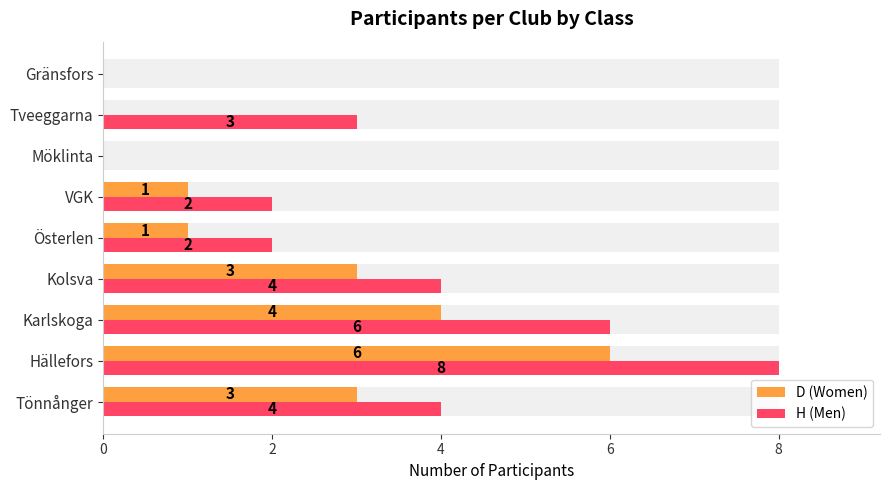

Reading right to left, list all the values displayed in this chart.

D (Women): 0	0	0	1	1	3	4	6	3
H (Men): 0	3	0	2	2	4	6	8	4